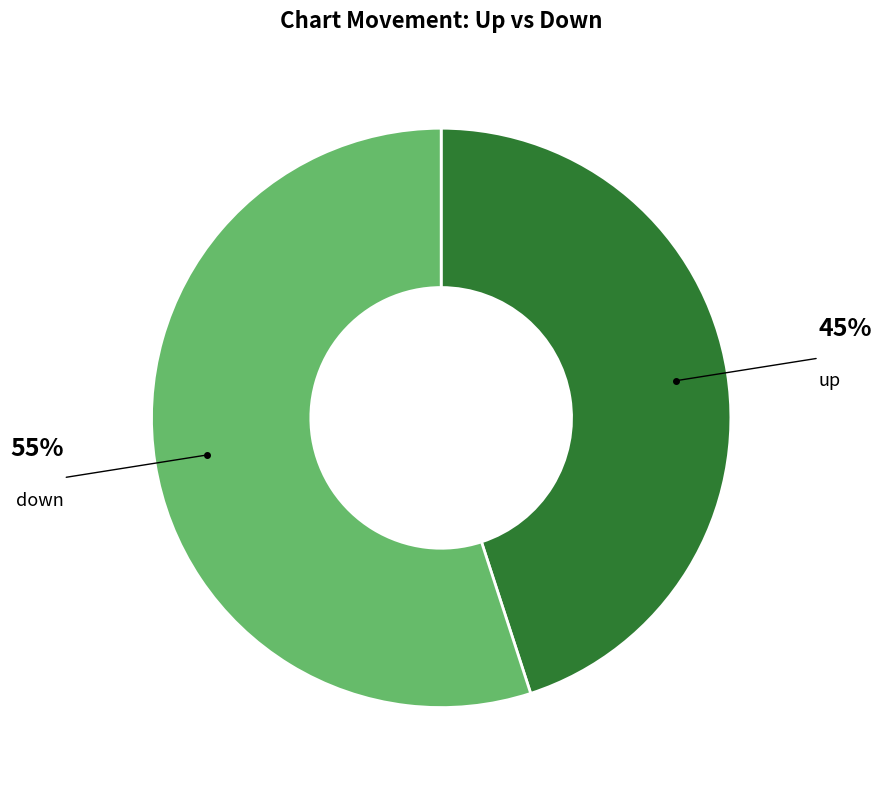

Does any single category account for the majority?

Yes